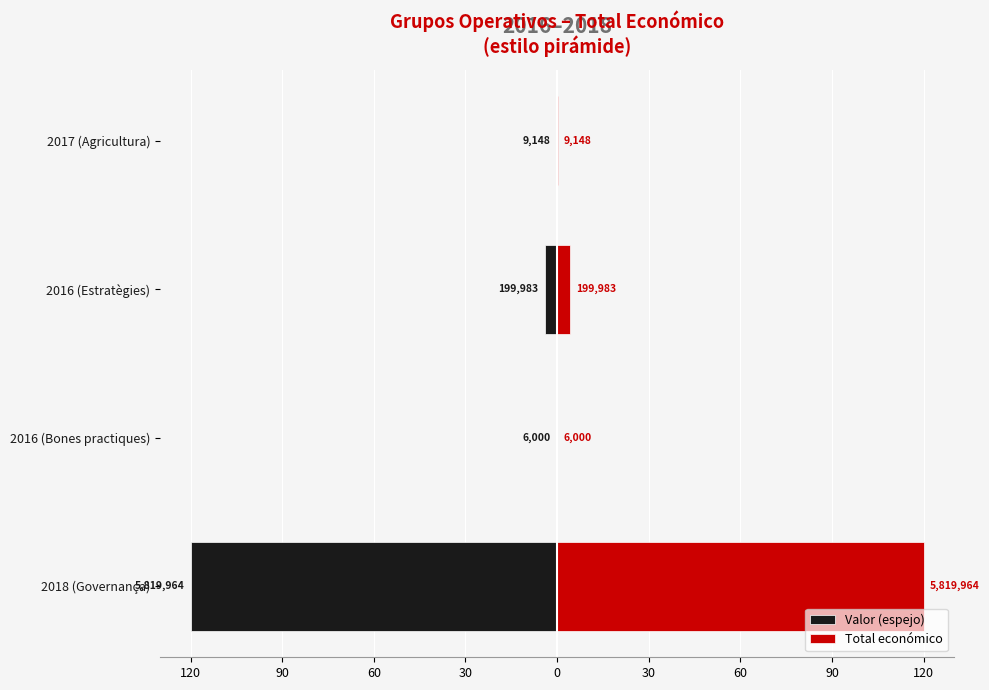

How many bars are there in total?

8